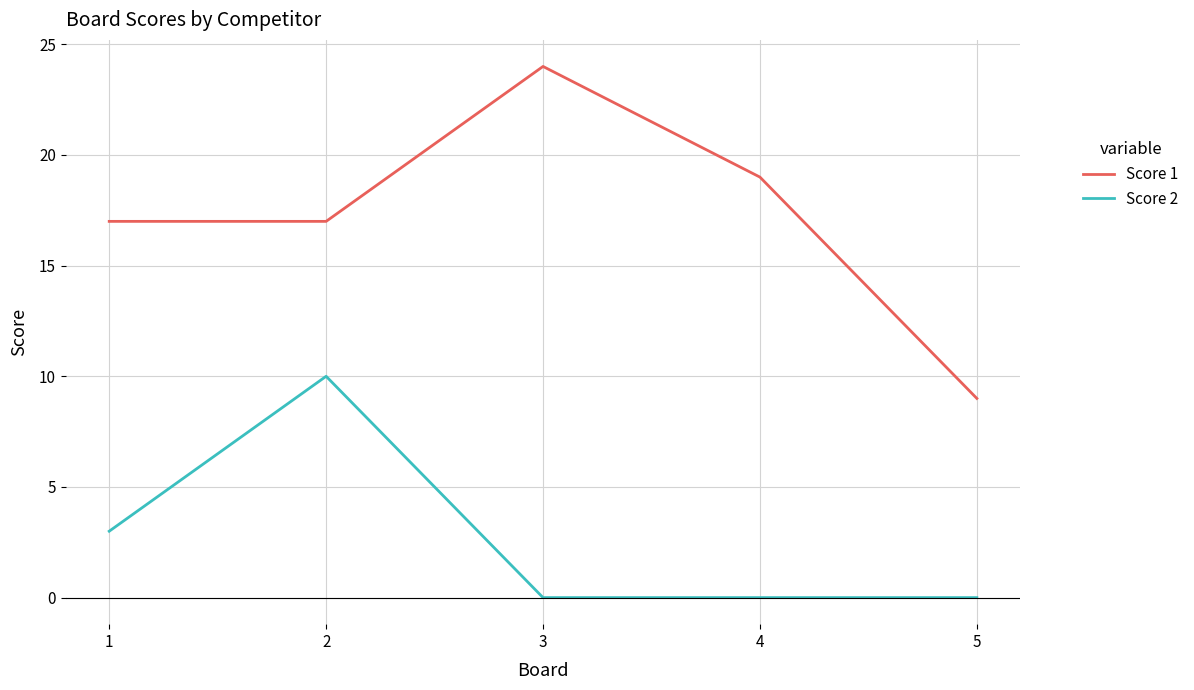

At which category is the sum across all series the highest?

2